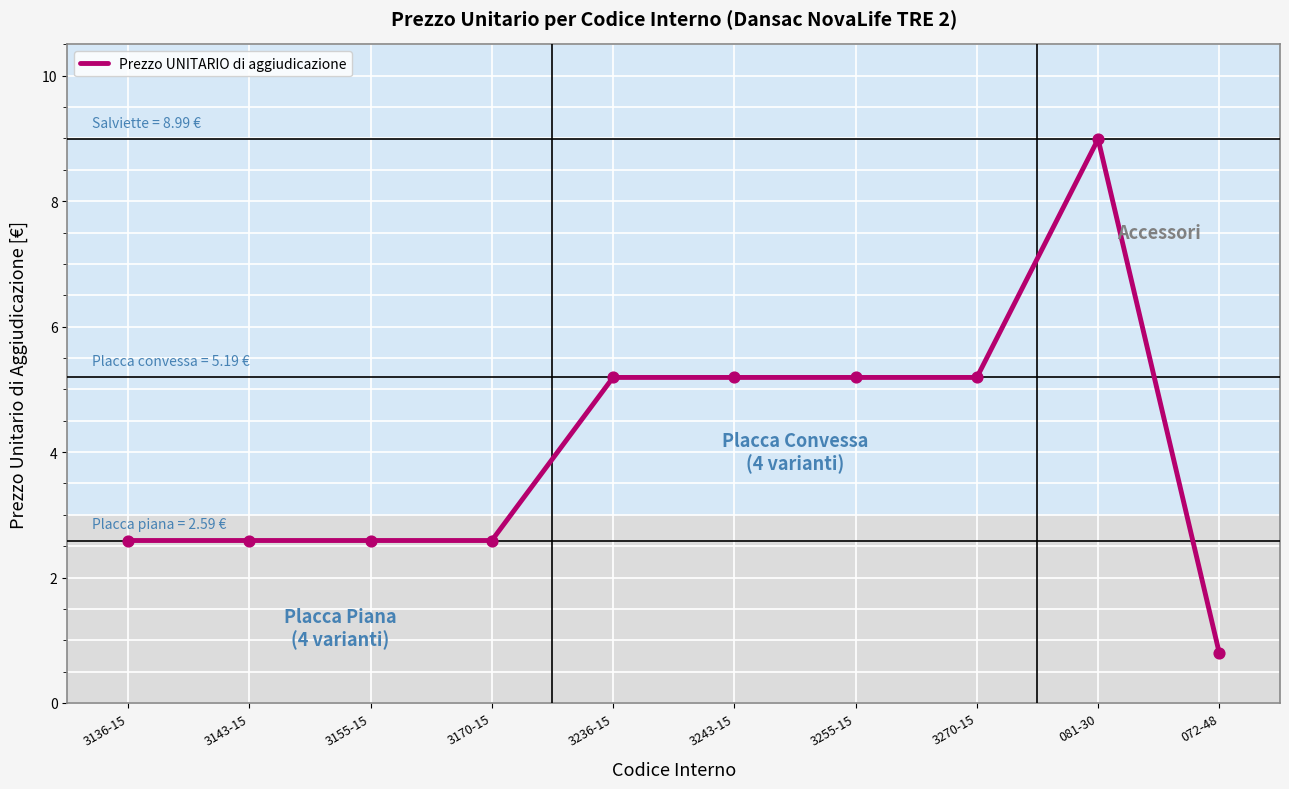

Which has a higher value, 3155-15 or 3270-15?

3270-15